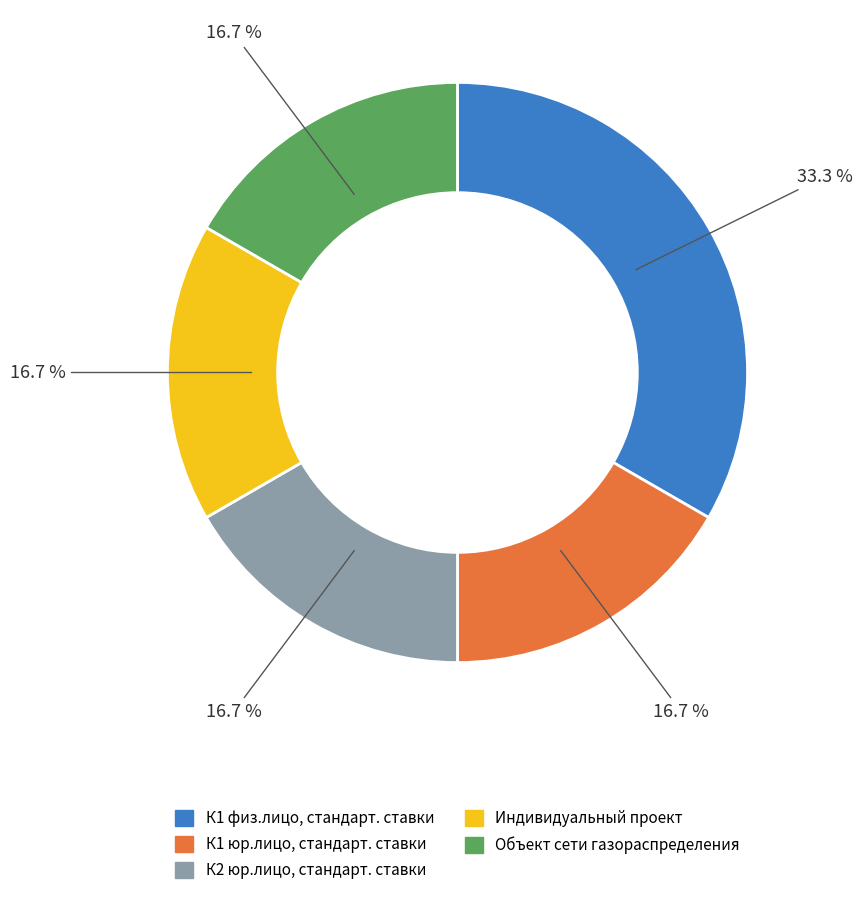

Is there a majority slice in this chart?

No